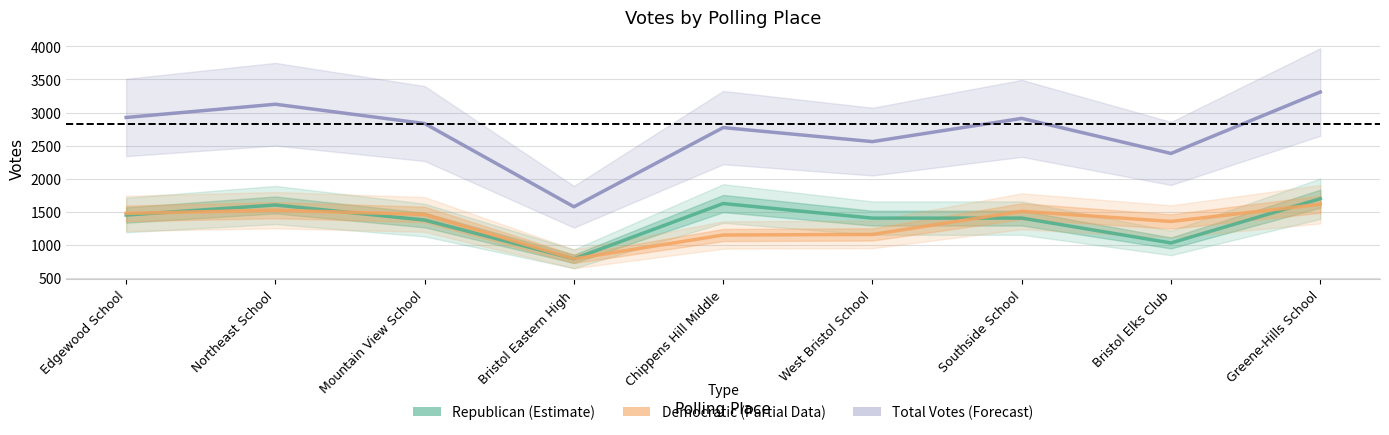

How many lines are shown in the chart?

3